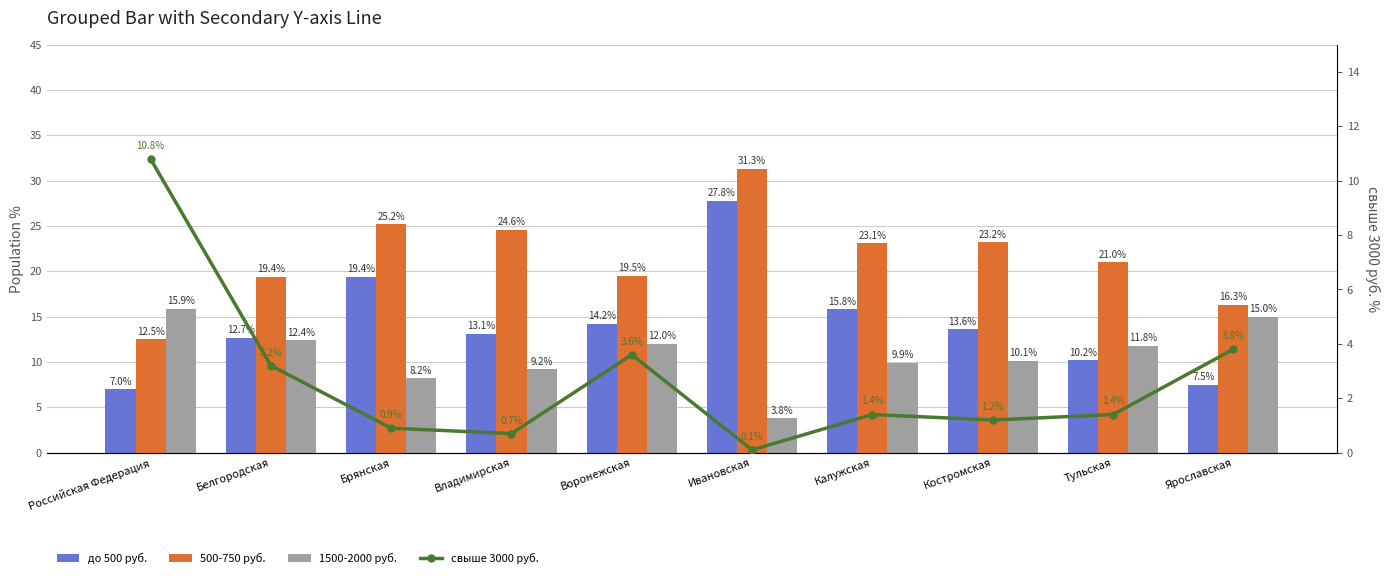

What is the sum of the свыше 3000 руб. values at Белгородская and Тульская?

4.6